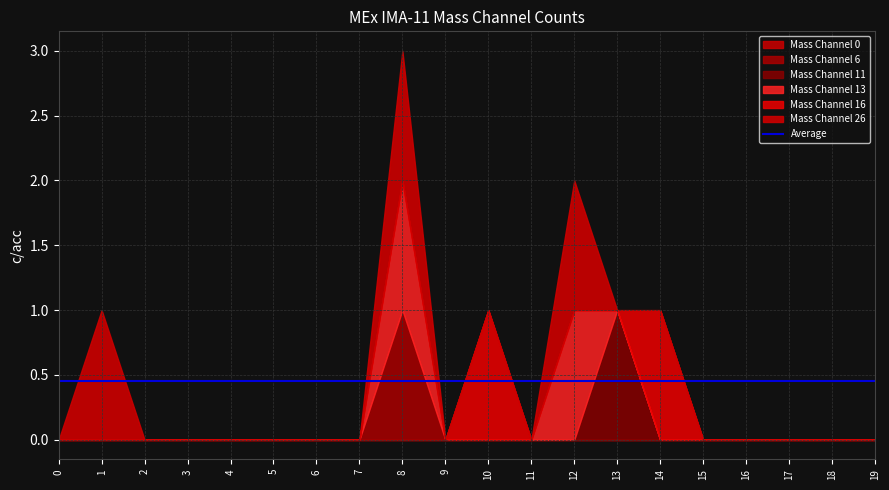

Rank the series at 7 from highest to lowest value.

Mass Channel 0, Mass Channel 6, Mass Channel 11, Mass Channel 13, Mass Channel 16, Mass Channel 26